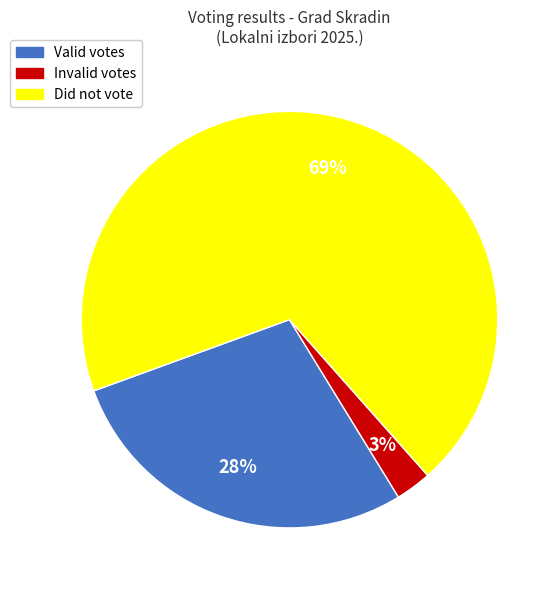

Does any single category account for the majority?

Yes